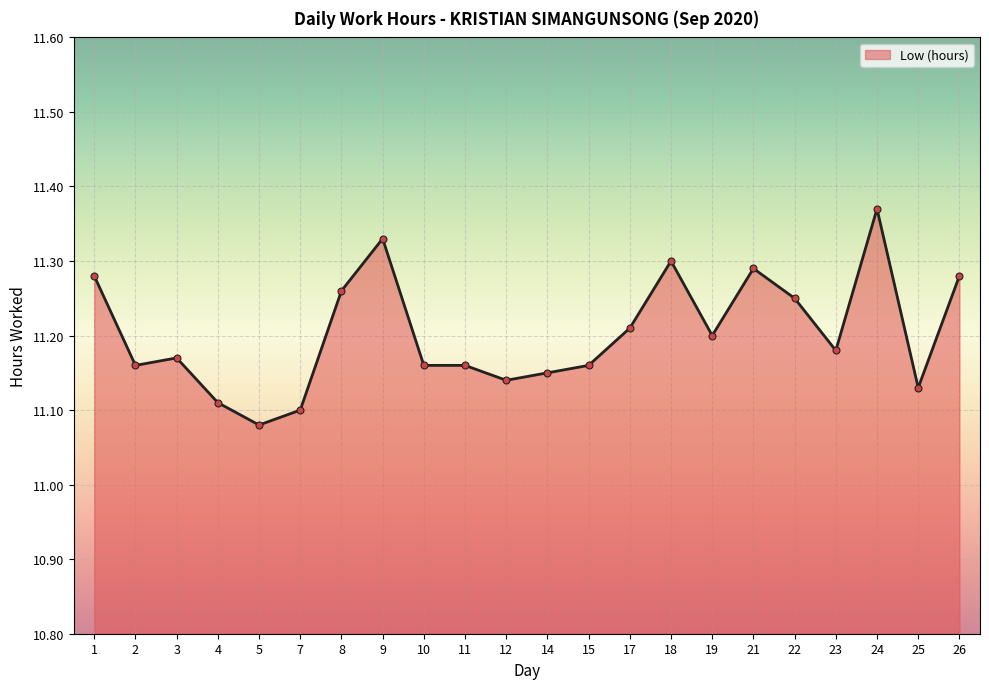

At which category does the chart reach its minimum across all series?

5